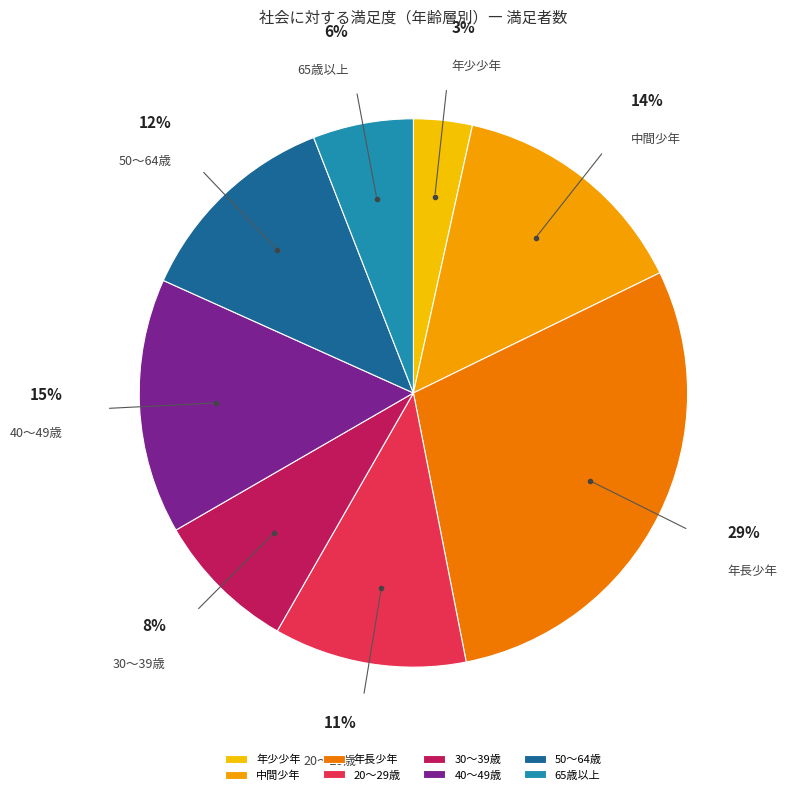

To the nearest percent, what portion does 中間少年 represent?

14%